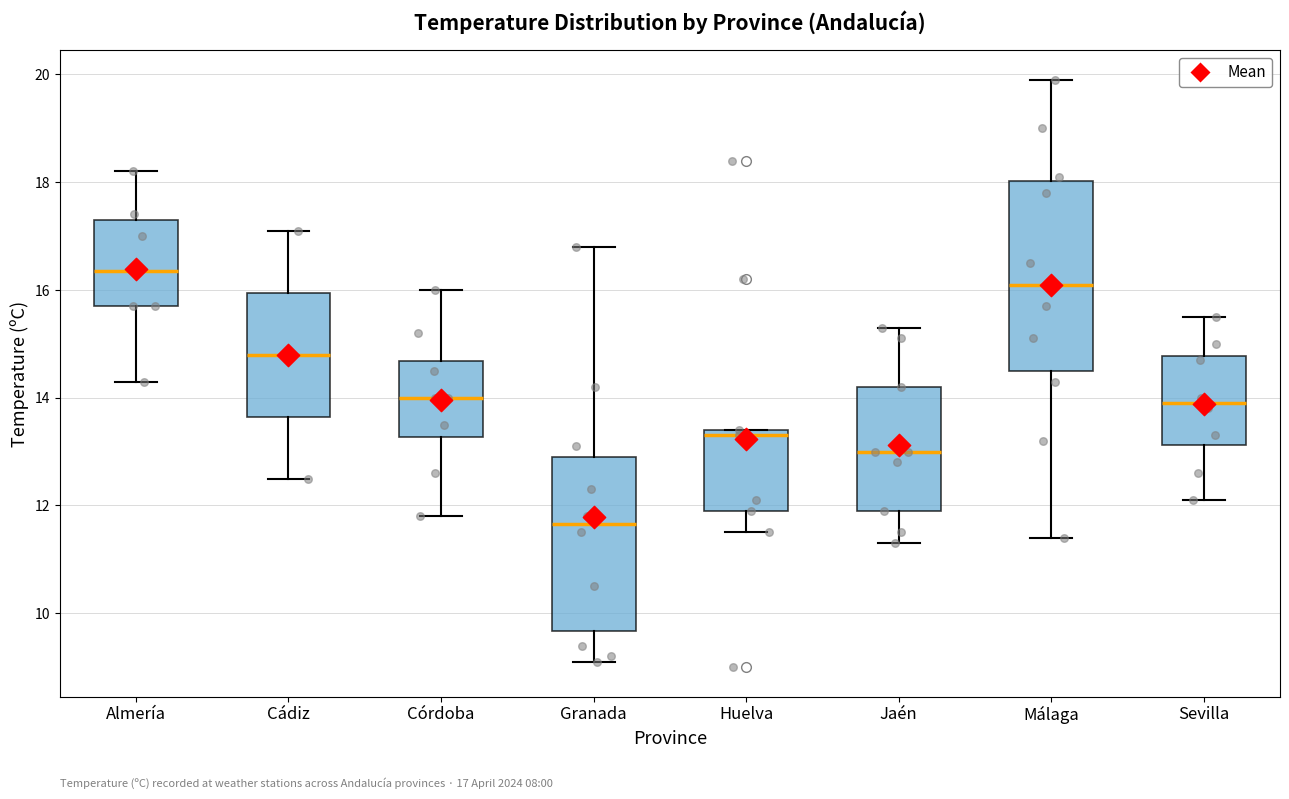

Reading left to right, transcribe this box plot: for each box, give where its median line is, the range the box spans, and where its two whiskers end, as read against the y-axis. The values are not printed on the chart, so give them approximately, as read against the axis.

Almería: median 16.4, box 15.8 to 17.4, whiskers 14.4 to 18.2
Cádiz: median 14.8, box 13.6 to 16.0, whiskers 12.6 to 17.2
Córdoba: median 14.0, box 13.2 to 14.6, whiskers 11.8 to 16.0
Granada: median 11.6, box 9.6 to 13.0, whiskers 9.2 to 16.8
Huelva: median 13.4 (just below the box's upper edge), box 12.0 to 13.4, whiskers 11.6 to 13.4
Jaén: median 13.0, box 12.0 to 14.2, whiskers 11.4 to 15.4
Málaga: median 16.2, box 14.6 to 18.0, whiskers 11.4 to 20.0
Sevilla: median 14.0, box 13.2 to 14.8, whiskers 12.2 to 15.6